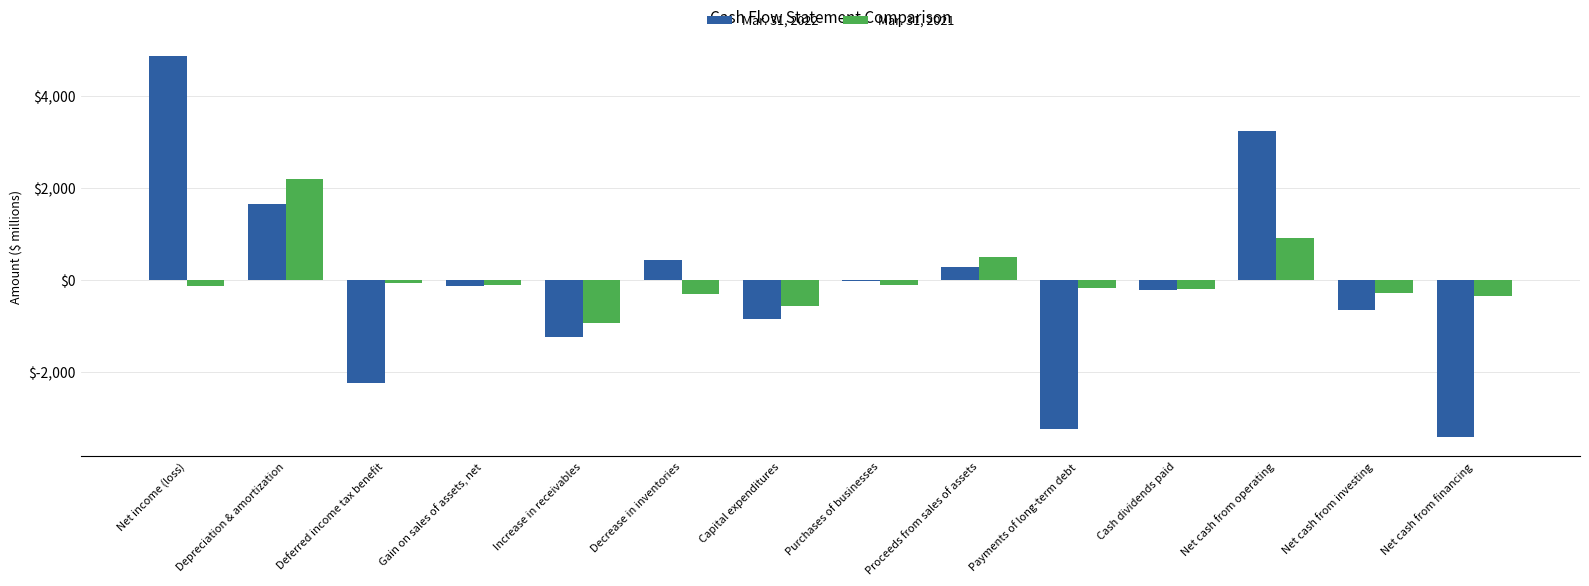

The Mar. 31, 2022 series shows 7325 at Net income (loss). True or false?

False